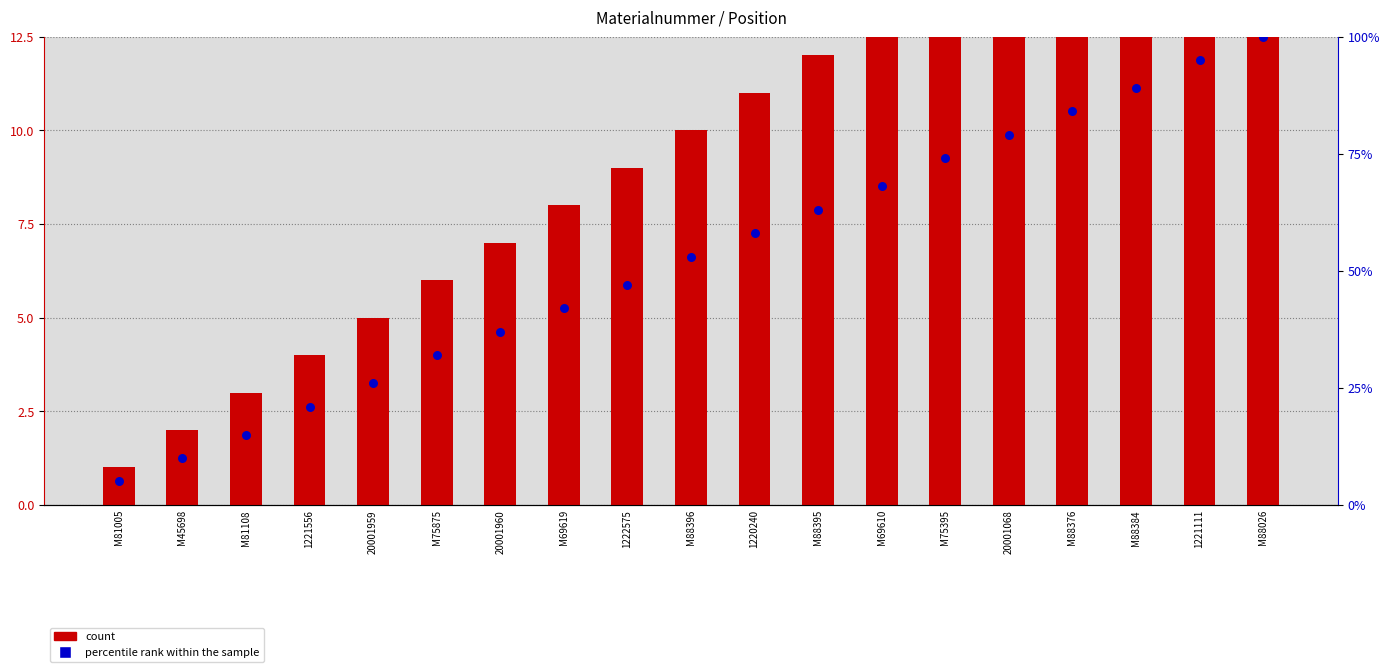

Which series has the widest spread of Y values?

percentile rank within the sample